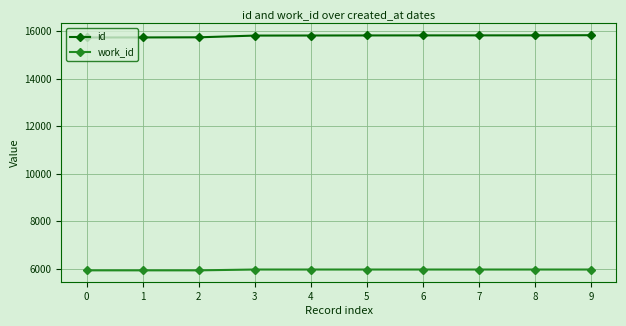

Rank the series at 0 from highest to lowest value.

id, work_id